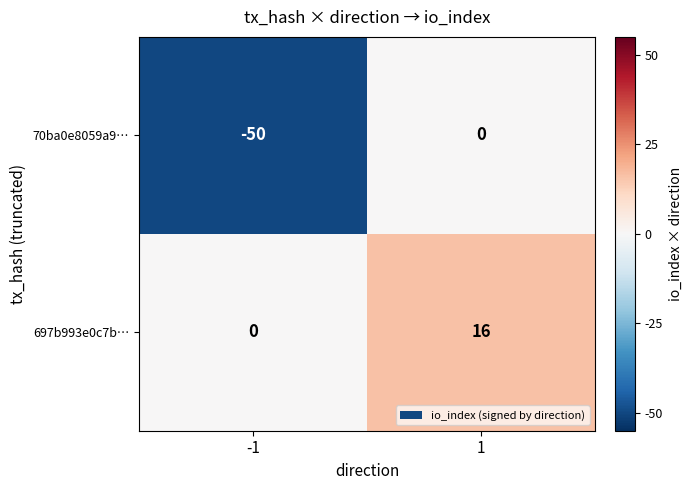

Rank the series by their maximum value, from highest to lowest.

697b993e0c7b…, 70ba0e8059a9…